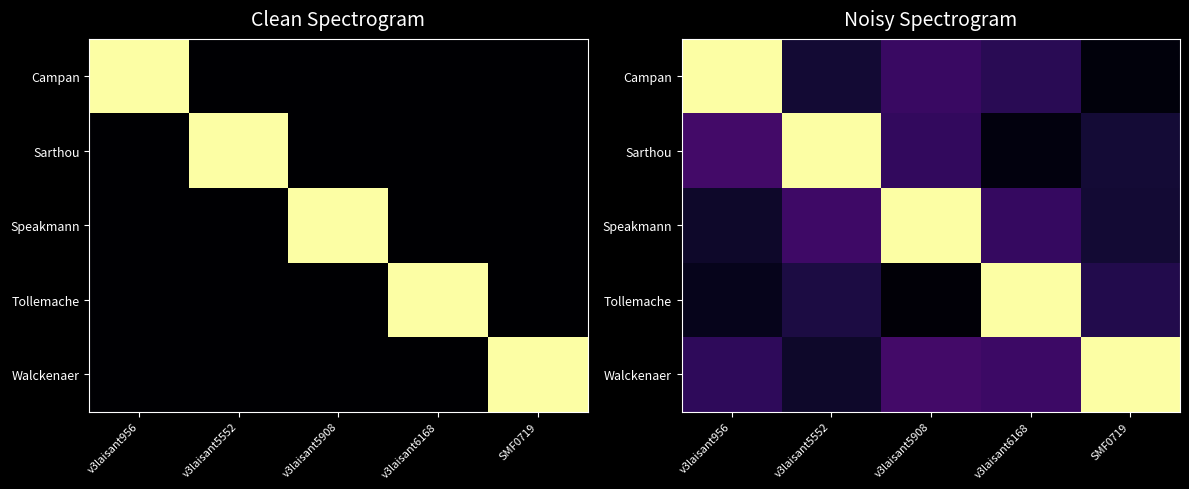

What is the spread (max minus min) of values at SMF0719?

1.0